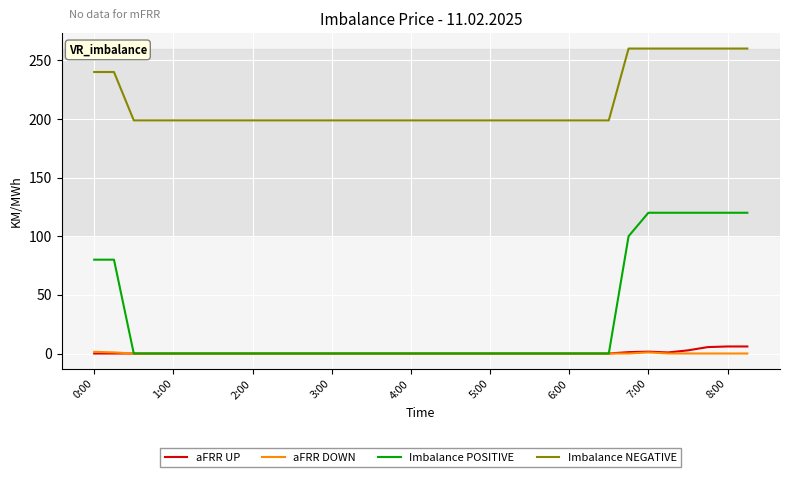

What is the highest value of the Imbalance NEGATIVE series?

260.0